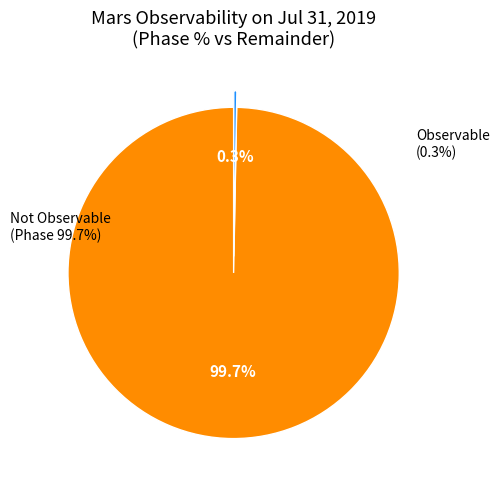

Which slice is the largest?

Not observable